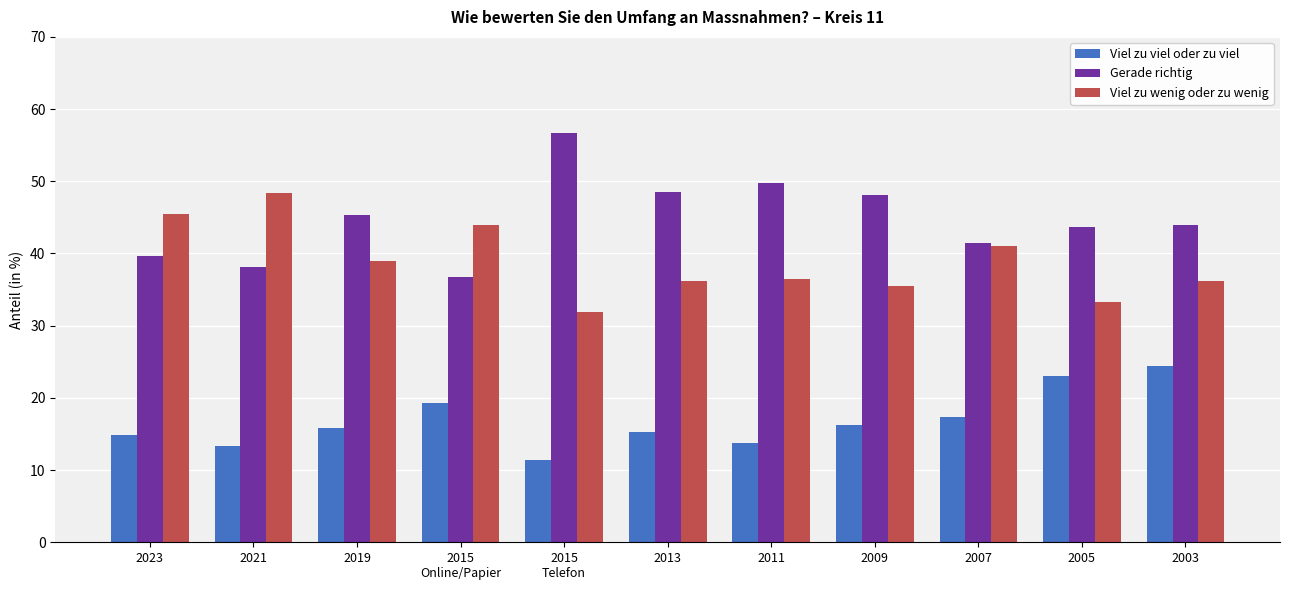

What is the lowest value of the Viel zu viel oder zu viel series?

11.4